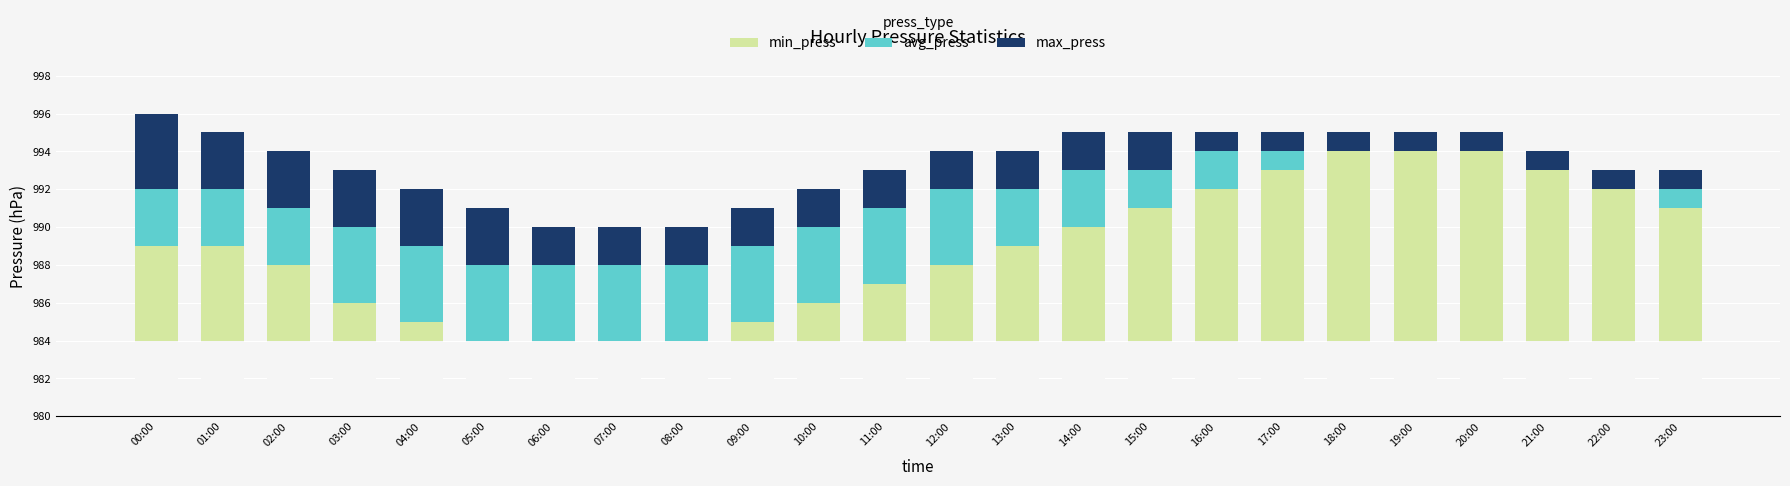

What is the sum of all max_press values?

47